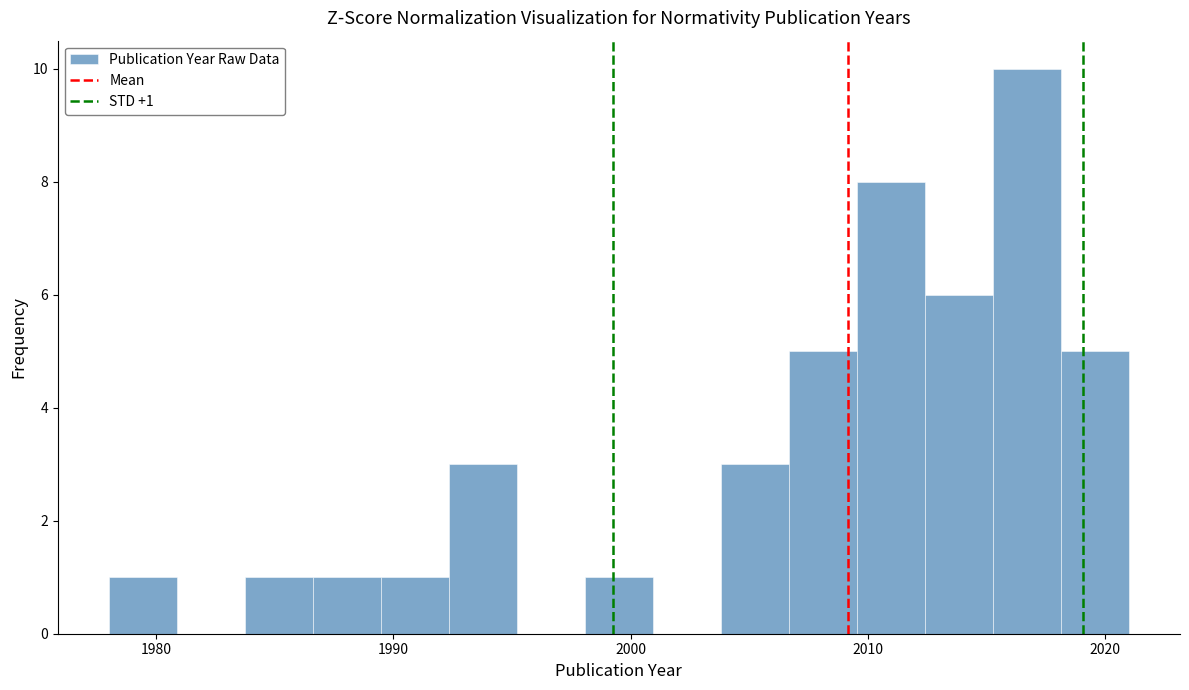

Around what value on the x-axis is the tallest bar? Give the approximate position of its centre, as read against the axis.

2017